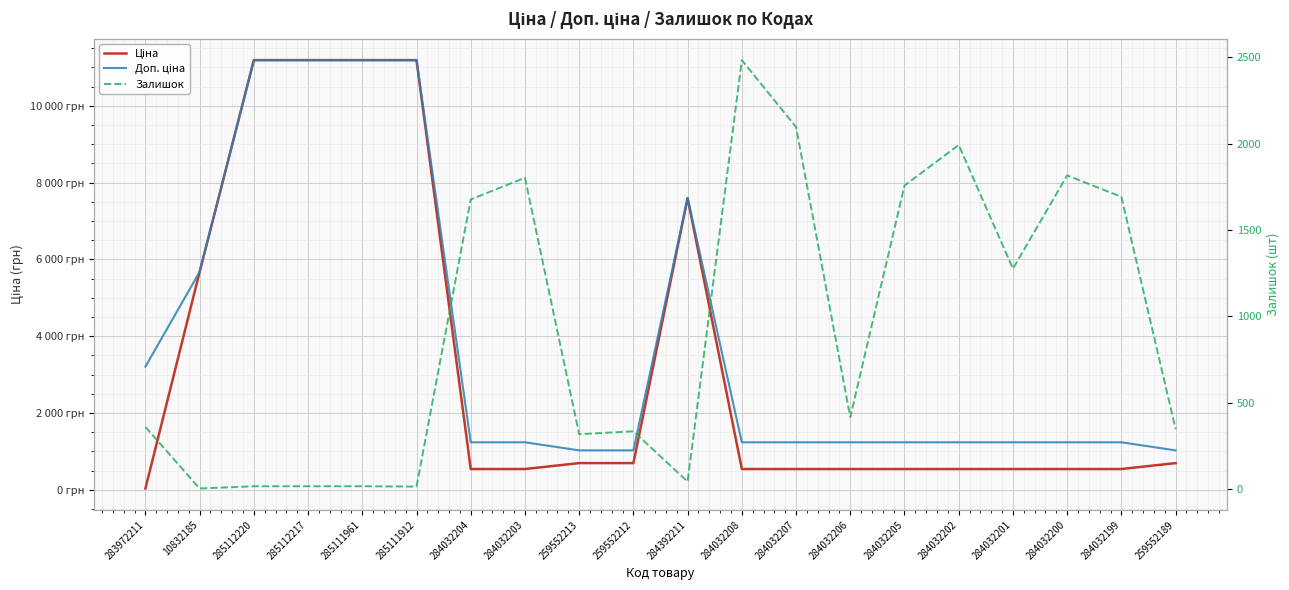

What value does the Доп. ціна series have at 285112220?

11188.2